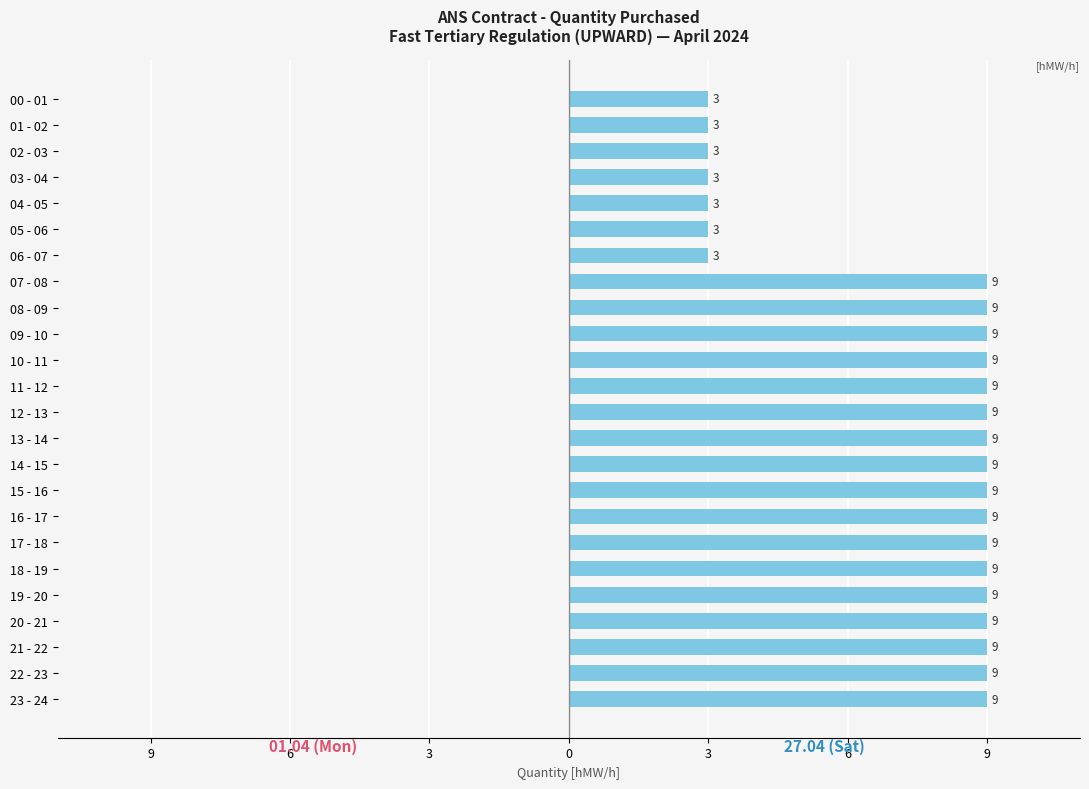

Does the chart contain any negative values?

No